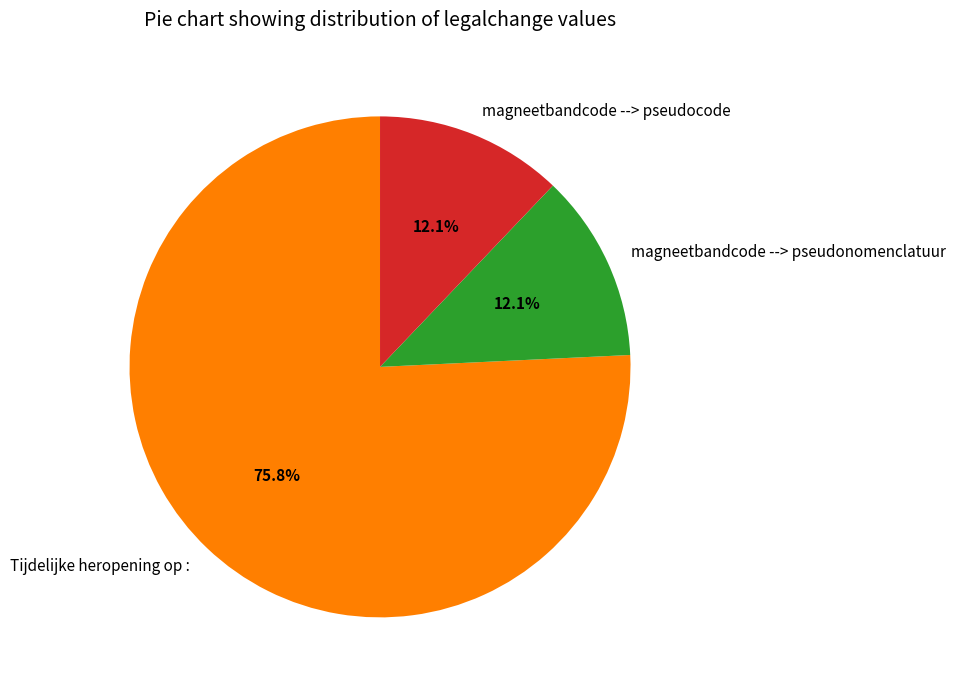

How many segments does this pie chart have?

3